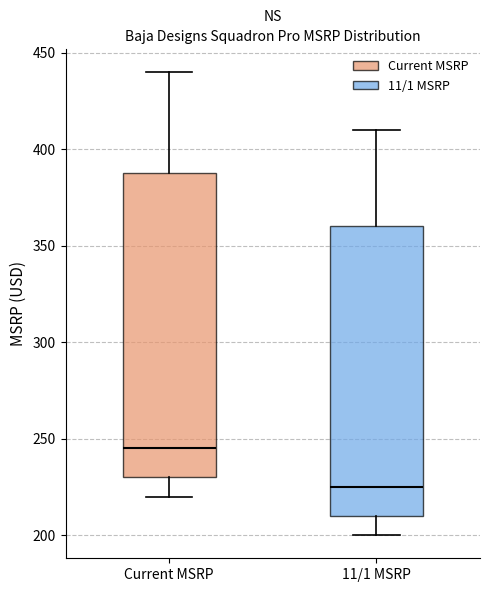

Which box has the highest median line?

Current MSRP